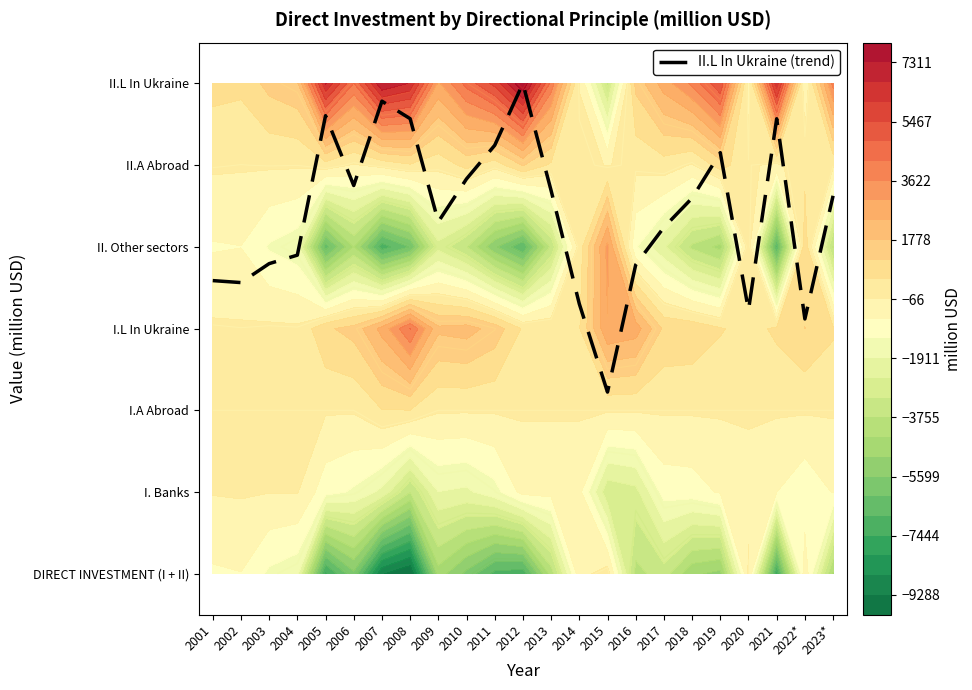

How many data points does each series have?

23